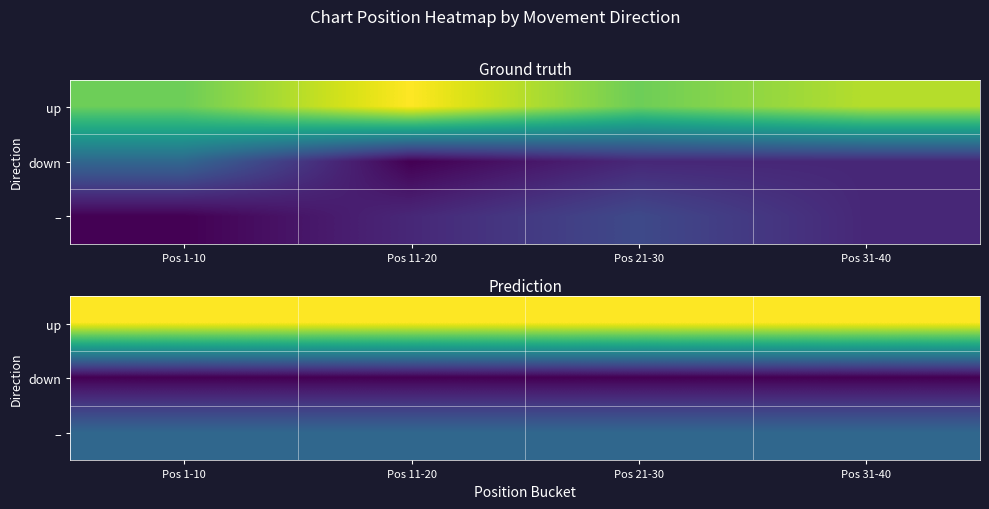

Which label corresponds to the smallest value in the chart?

Pos 1-10